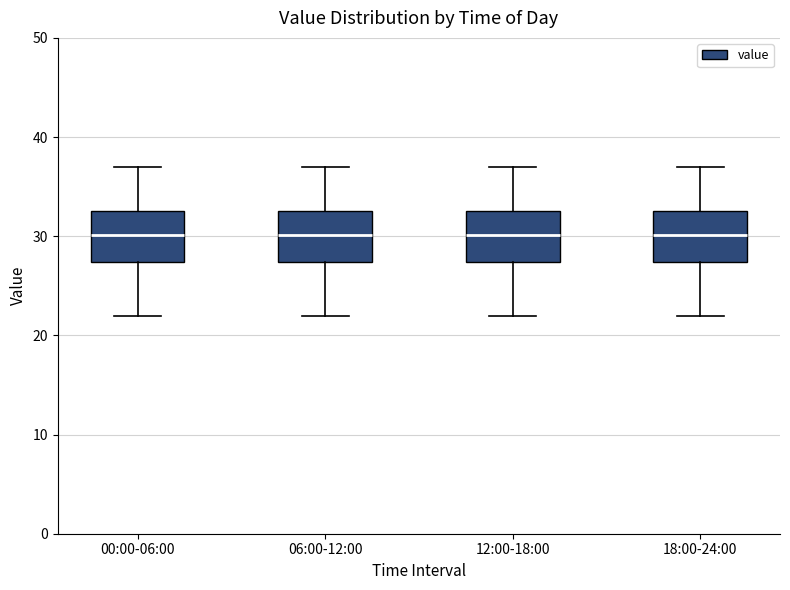

Where is the upper edge of the box for 12:00-18:00 on the y-axis? The values are not printed on the chart, so give them approximately, as read against the axis.

33